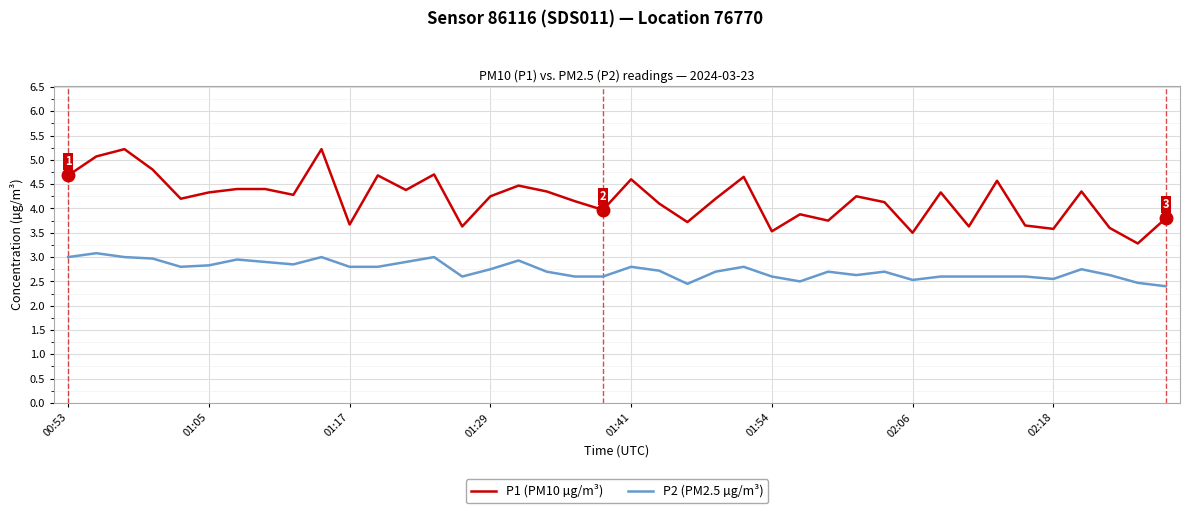

What is the lowest value of the P1 (PM10 µg/m³) series?

3.3